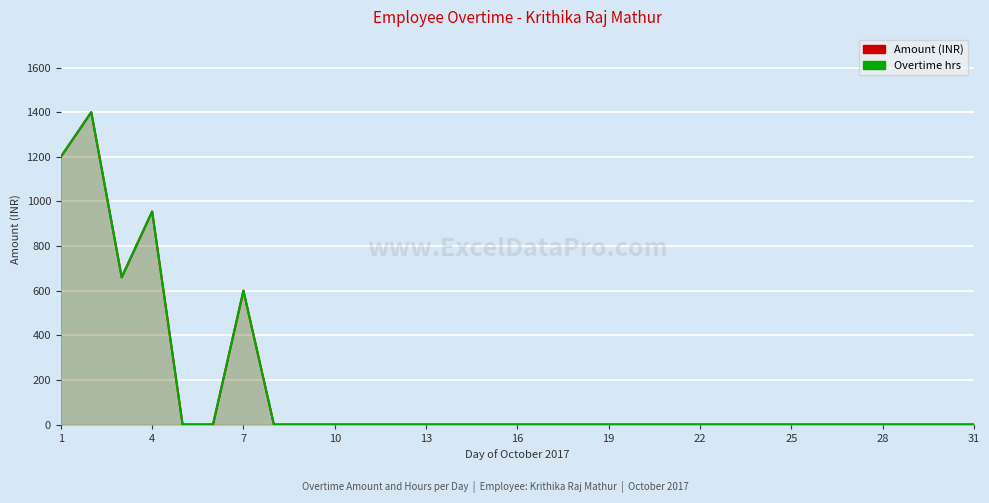

What is the difference between the second highest and second lowest values in the Amount series?

1200.0